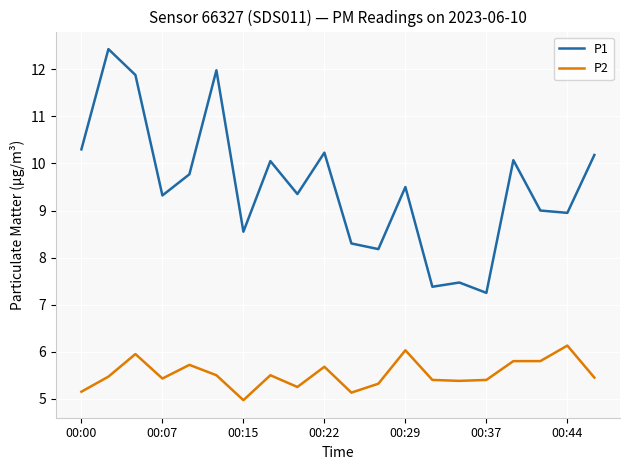

Which series has the largest total across all categories?

P1